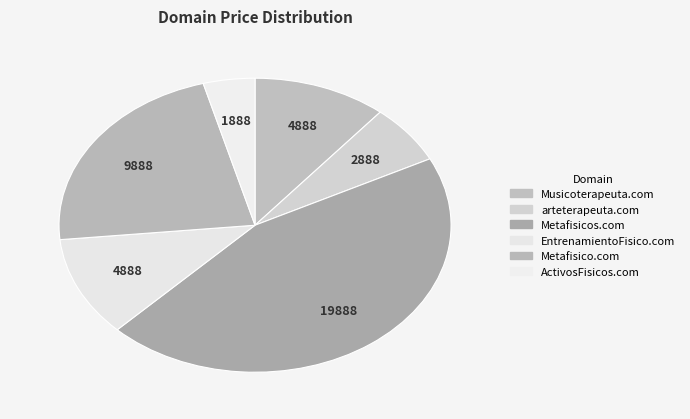

Is ActivosFisicos.com the majority of the pie?

No